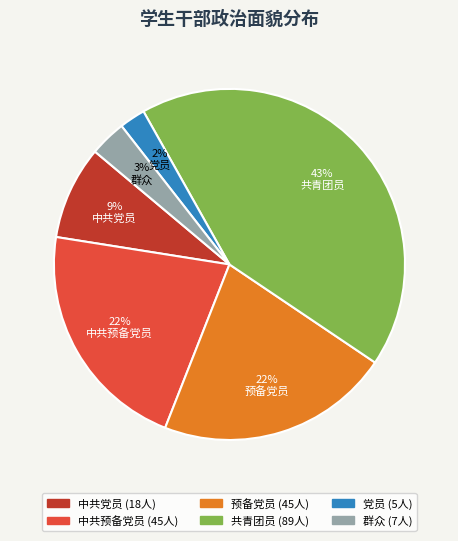

What is the ratio of the value at 群众 to the value at 党员?

1.4